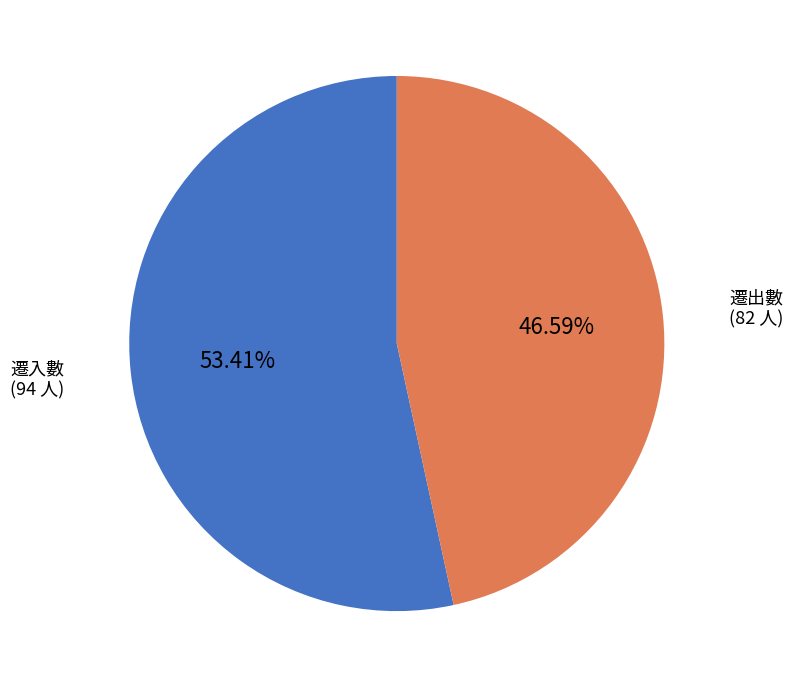

Is there any slice that represents more than half of the pie?

Yes